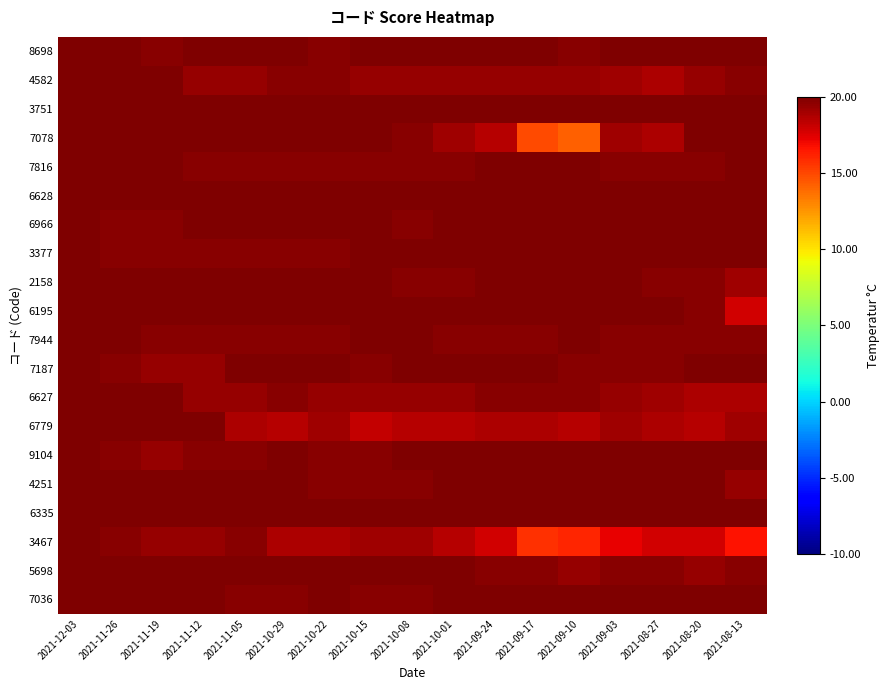

What is the spread (max minus min) of values at 2021-11-12?

0.6